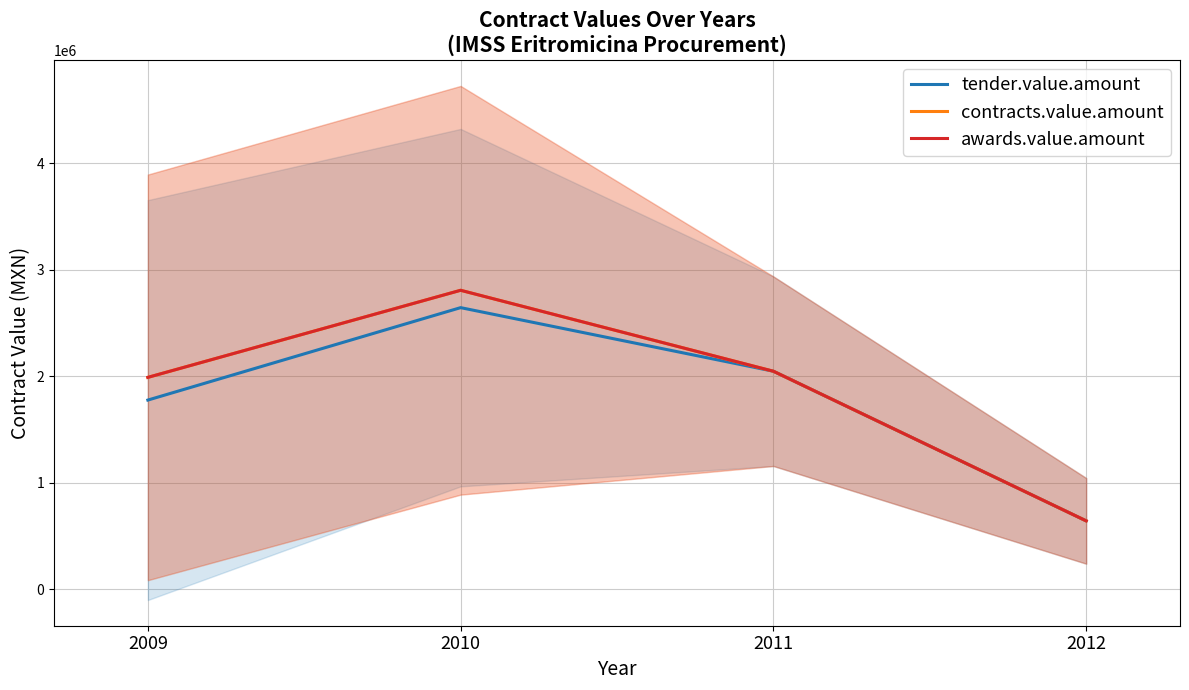

At which category does the chart reach its minimum across all series?

2012